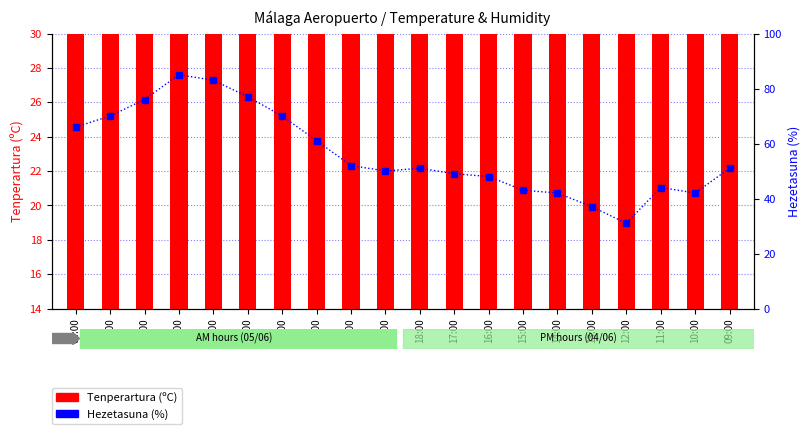

Which category has the highest value across all series?

01:00